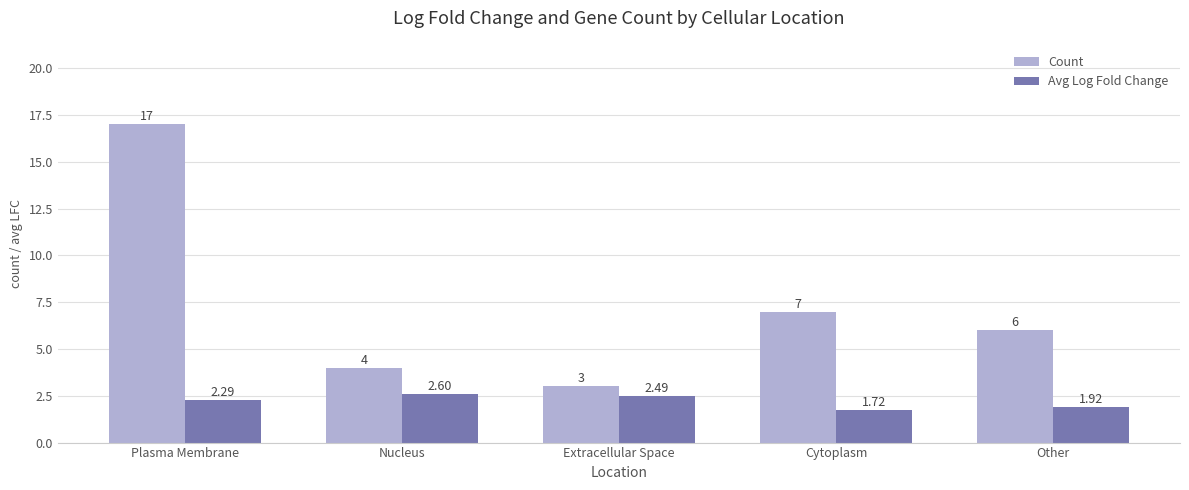

What is the difference between the maximum and minimum values in the Avg Log Fold Change series?

0.9